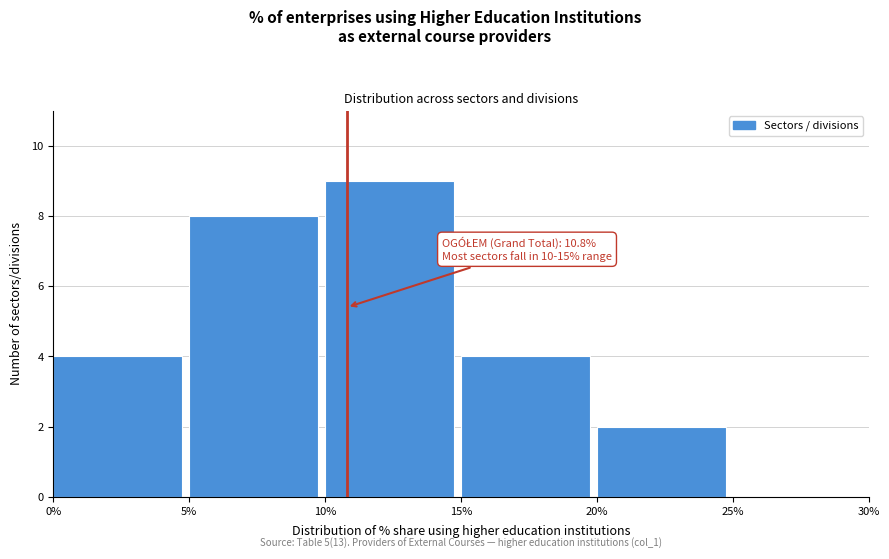

Which range on the x-axis has the tallest bar?

10% to 15%